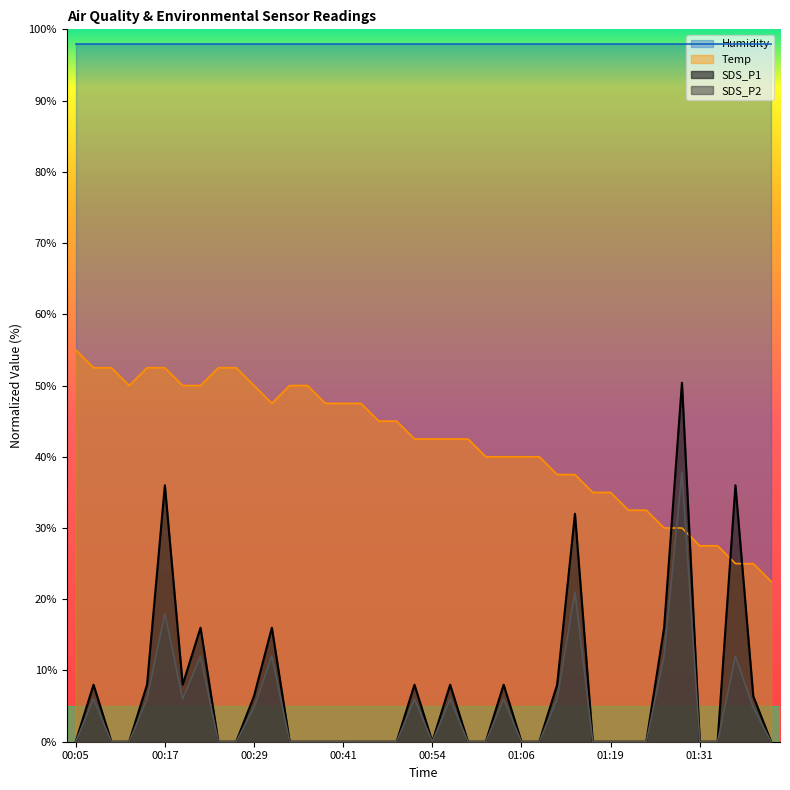

Does the chart display data point markers on the line(s)?

No